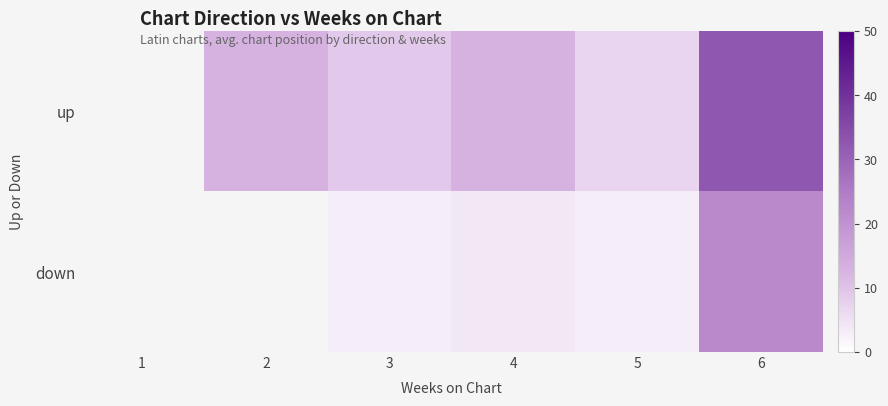

Is it true that up equals 6.8 at 2?

False